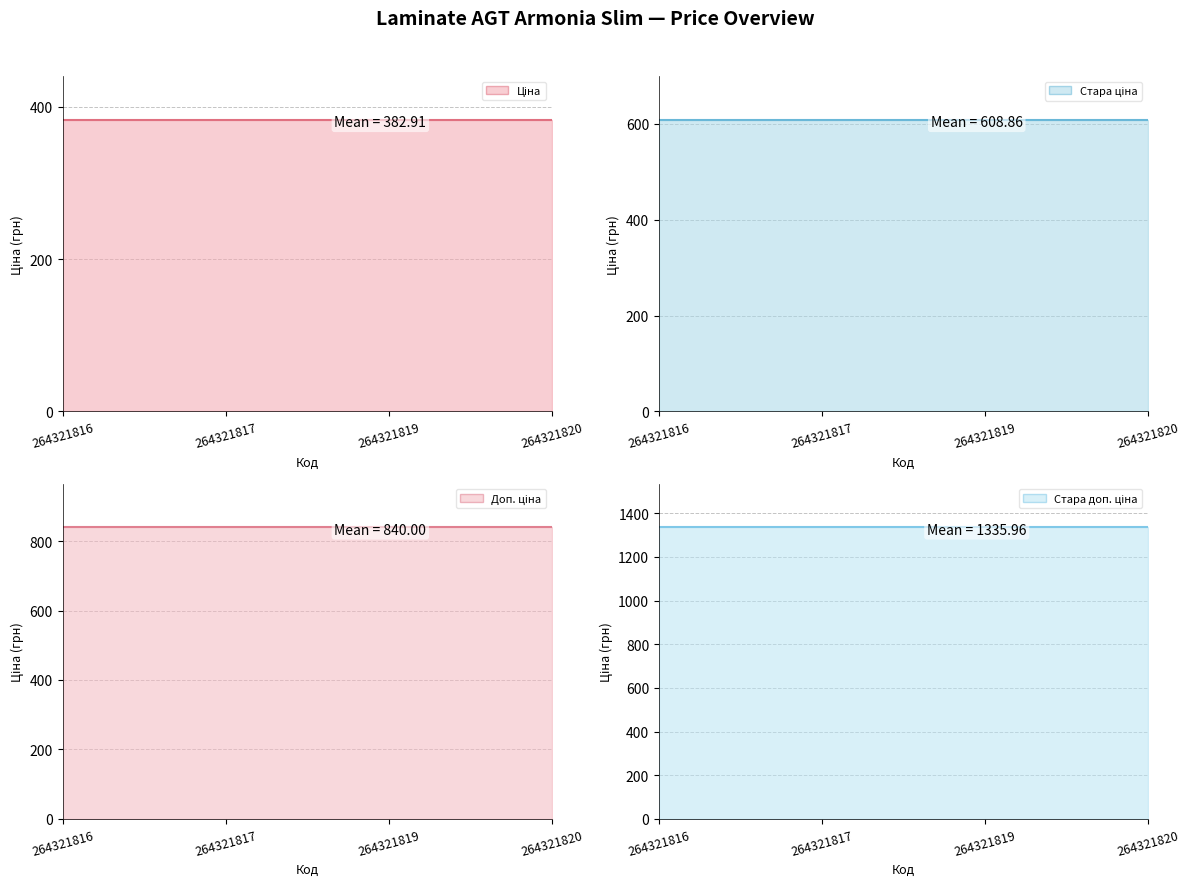

The value of Стара доп. ціна line at 264321820 is 289.4. True or false?

False